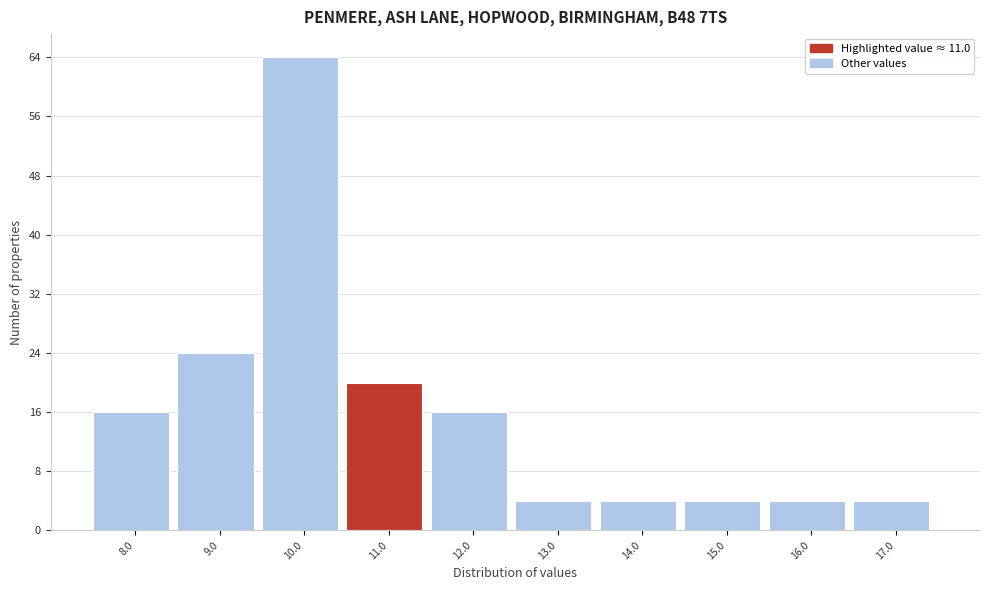

Reading right to left, list all the values displayed in this chart.

4	4	4	4	4	16	20	64	24	16